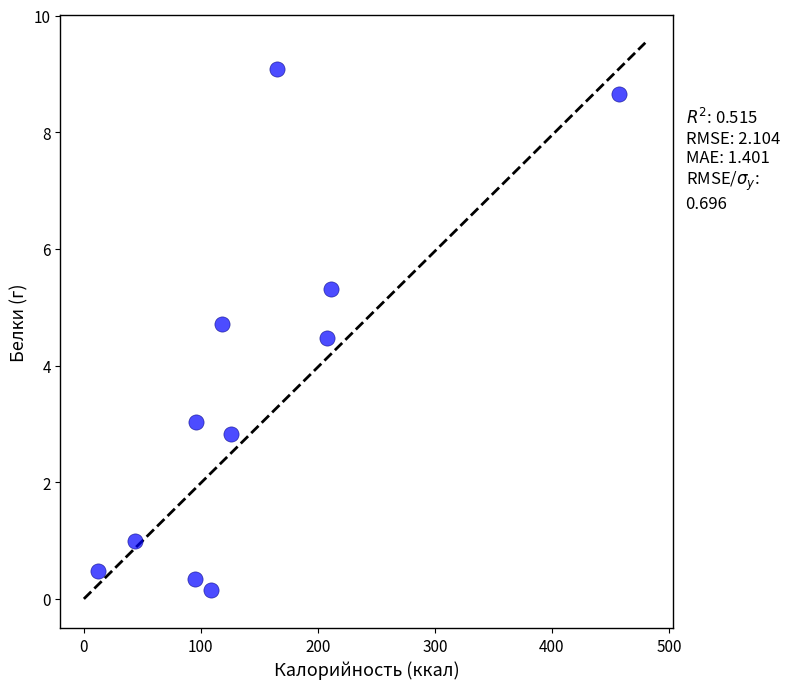

What Y value in the scatter plot is closest to 4?

4.5